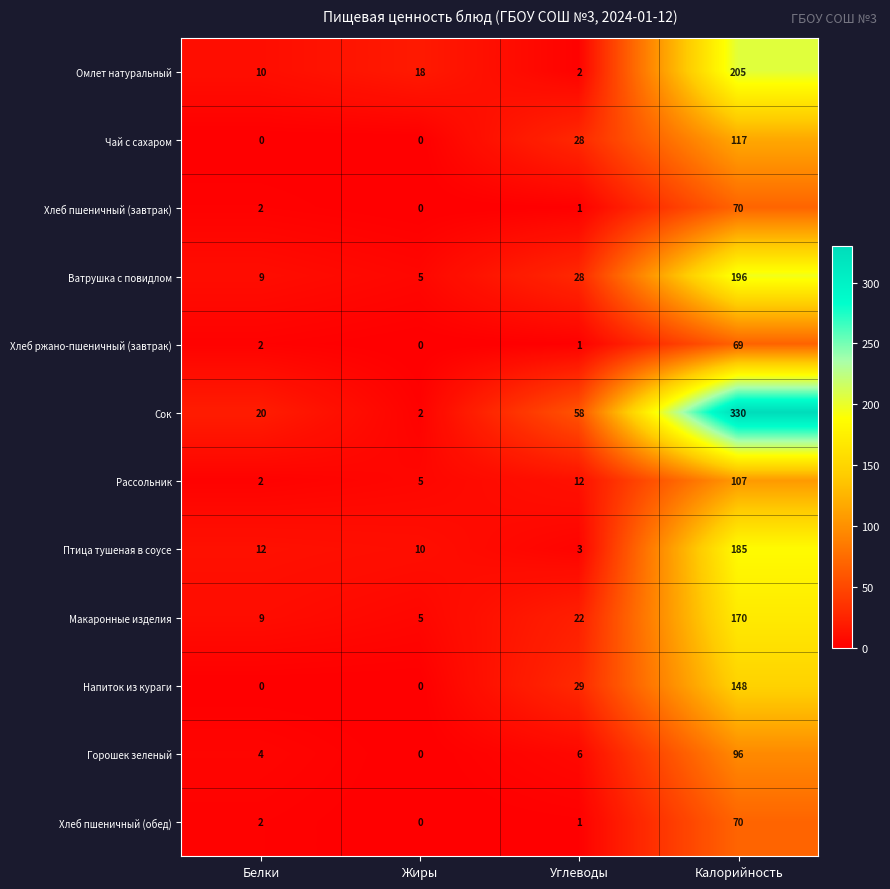

The Рассольник series shows 6 at Углеводы. True or false?

False